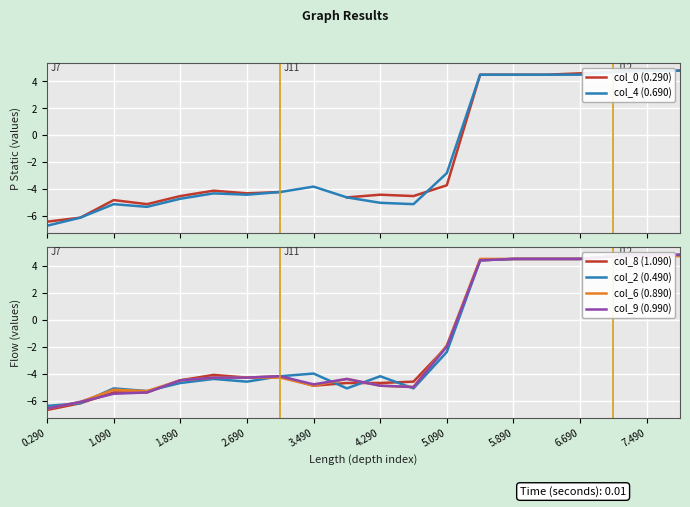

What are all the series names shown in the legend?

col_0 (0.290), col_4 (0.690), col_8 (1.090), col_2 (0.490), col_6 (0.890), col_9 (0.990)